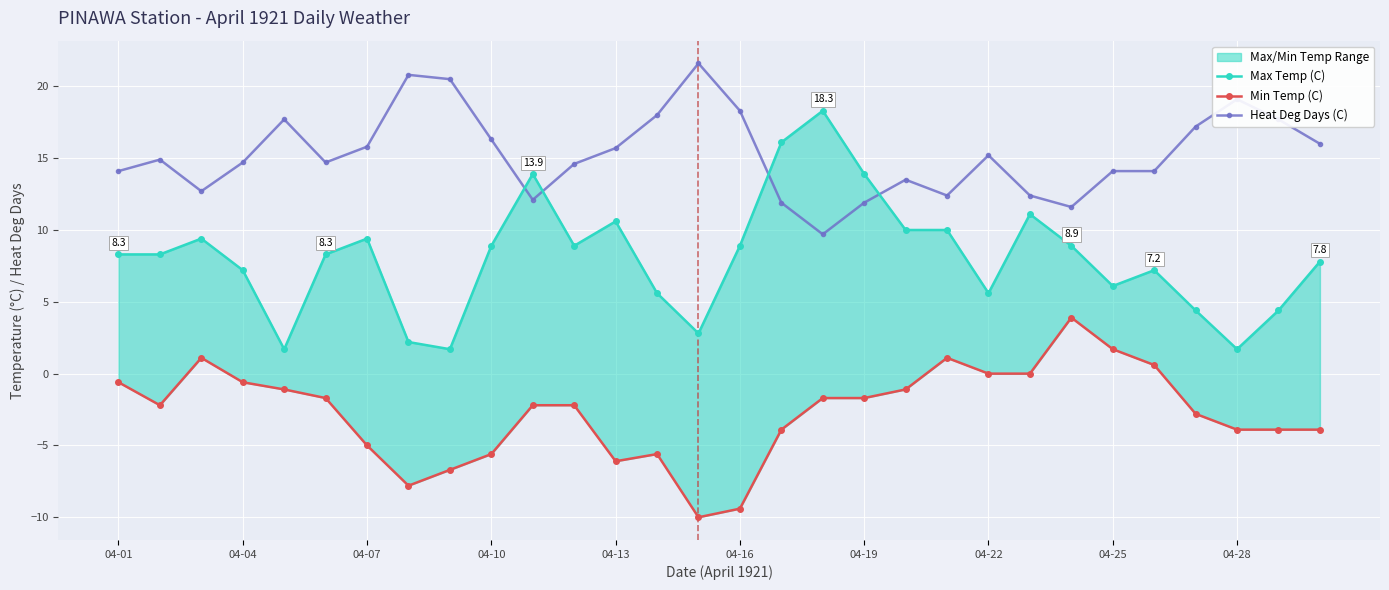

How many interior local peaks does the Heat Deg Days (C) series have?

7